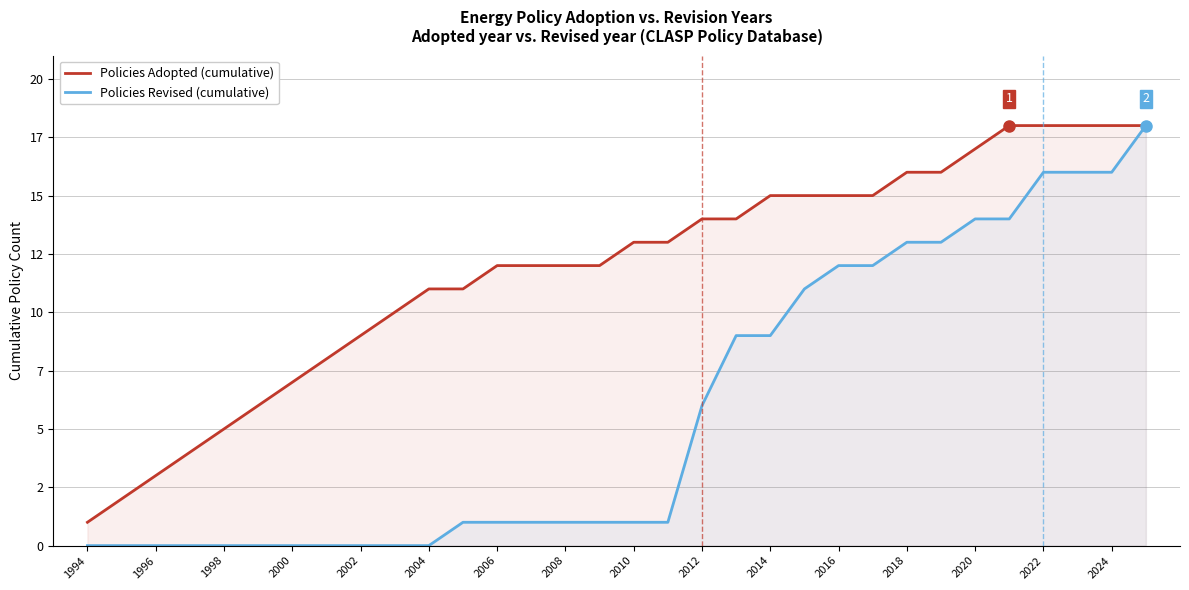

At which label does Policies Revised (cumulative) reach its minimum?

1994